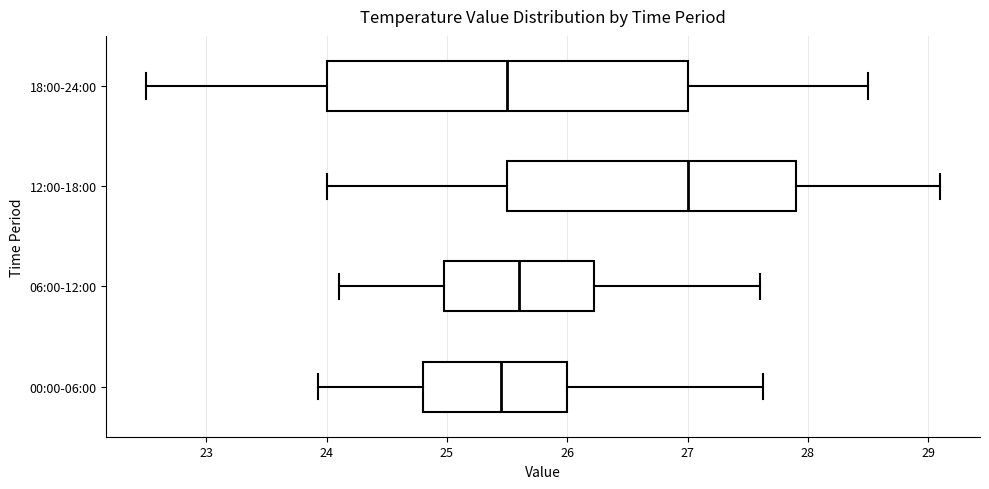

Reading bottom to top, transcribe this box plot: for each box, give where its median line is, the range the box spans, and where its two whiskers end, as read against the x-axis. The values are not printed on the chart, so give them approximately, as read against the axis.

00:00-06:00: median 25.5, box 24.8 to 26.0, whiskers 23.9 to 27.6
06:00-12:00: median 25.6, box 25.0 to 26.2, whiskers 24.1 to 27.6
12:00-18:00: median 27.0, box 25.5 to 27.9, whiskers 24.0 to 29.1
18:00-24:00: median 25.5, box 24.0 to 27.0, whiskers 22.5 to 28.5